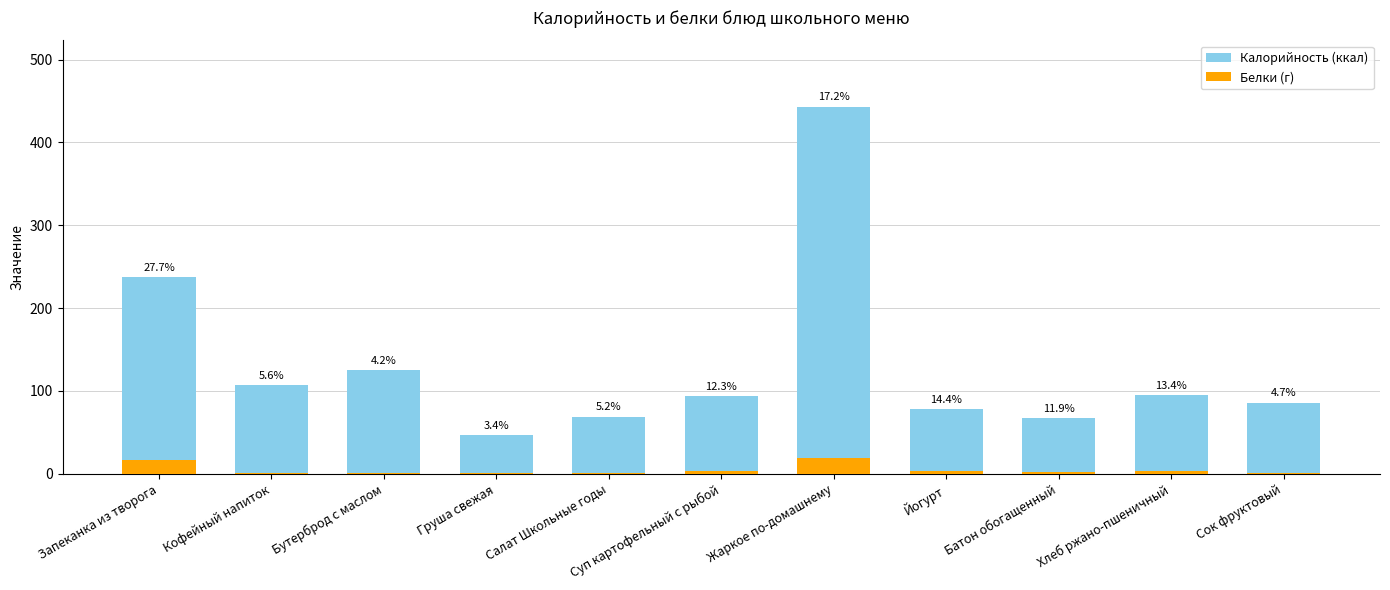

What position from the left is Сок фруктовый?

11